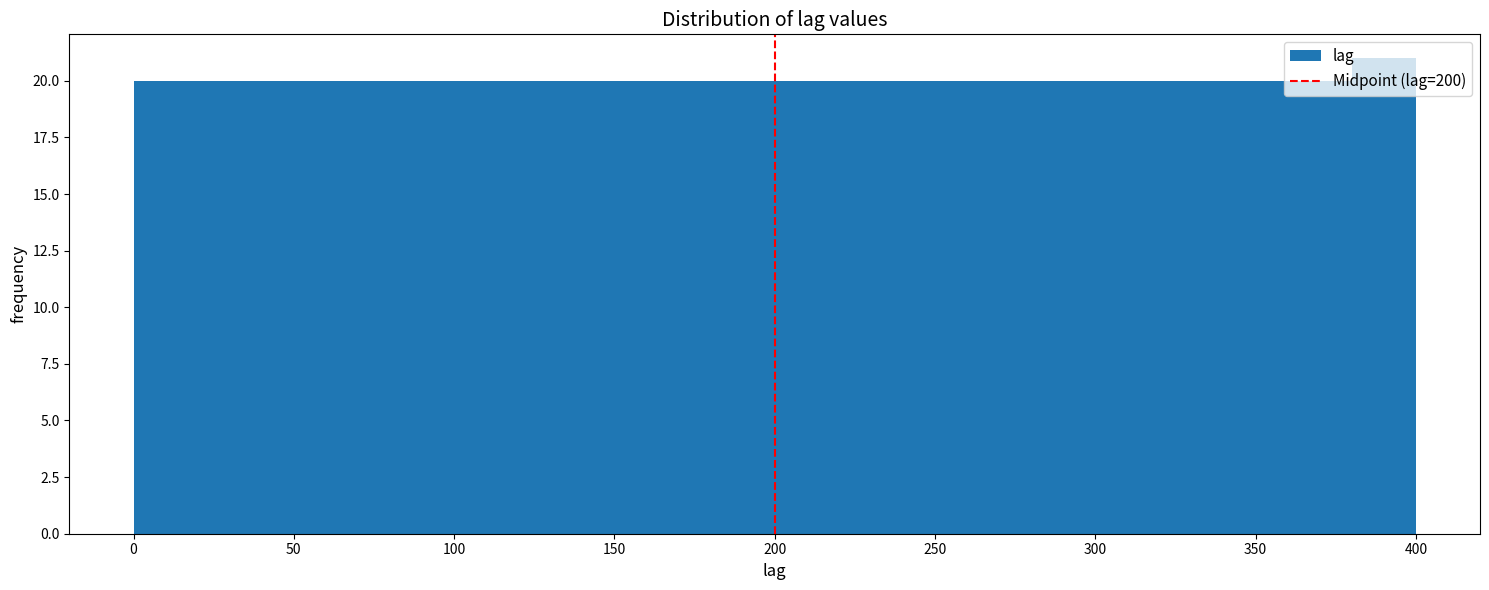

Reading left to right, transcribe this chart: for each bar, give the range it covers on the x-axis and its height. The values are not printed on the chart, so give them approximately, as read against the axis.

0 to 20: 20
20 to 40: 20
40 to 60: 20
60 to 80: 20
80 to 100: 20
100 to 120: 20
120 to 140: 20
140 to 160: 20
160 to 180: 20
180 to 200: 20
200 to 220: 20
220 to 240: 20
240 to 260: 20
260 to 280: 20
280 to 300: 20
300 to 320: 20
320 to 340: 20
340 to 360: 20
360 to 380: 20
380 to 400: 21